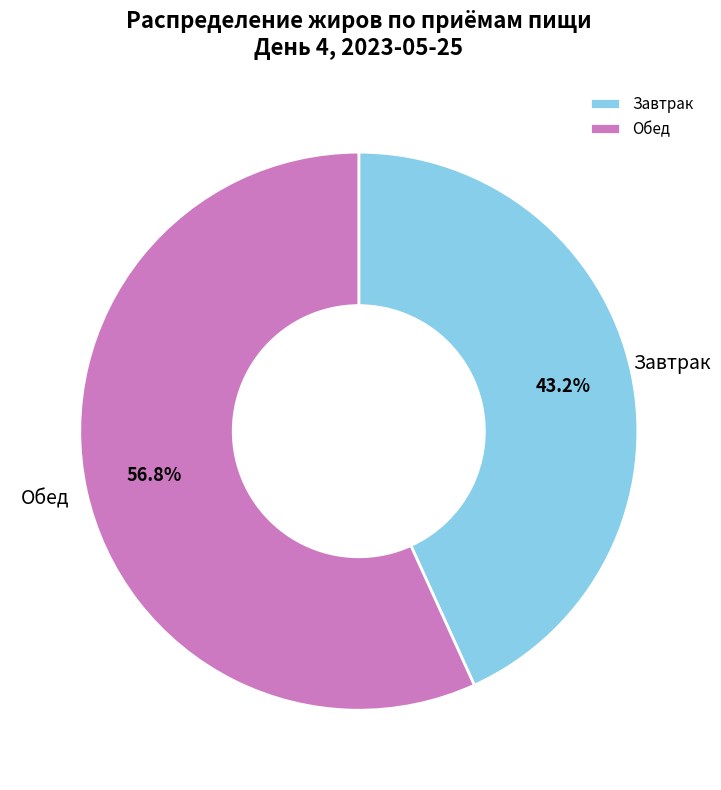

Between Завтрак and Обед, which is larger?

Обед